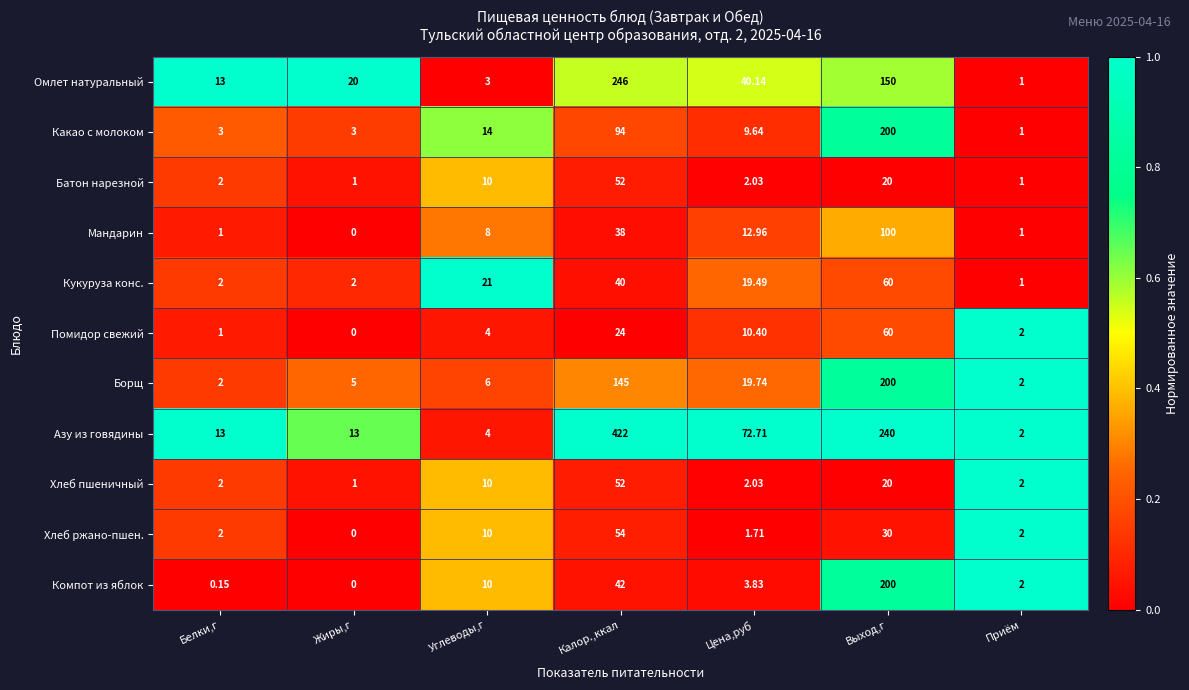

At which label does Кукуруза конс. reach its peak?

Выход,г